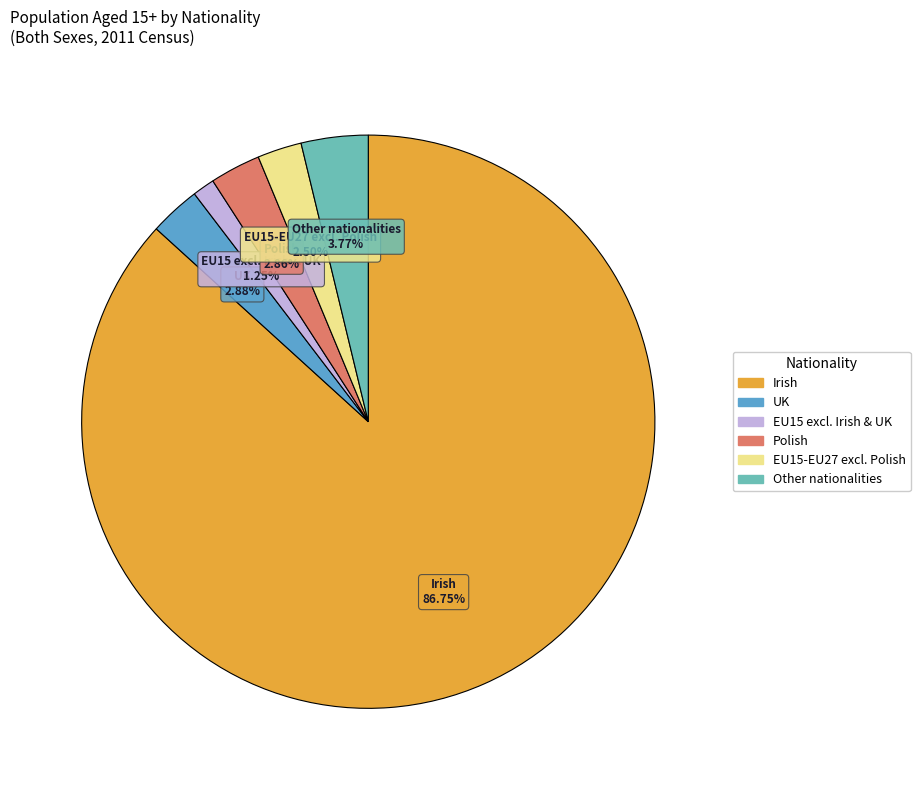

Does any single category account for the majority?

Yes